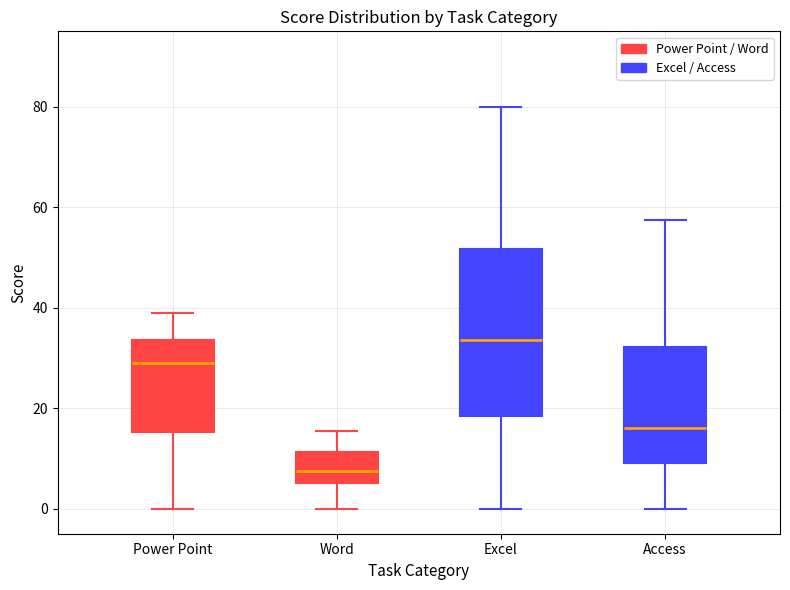

Reading left to right, read every box against the y-axis: the position of its median line, the range the box covers, and the ends of its whiskers. The values are not printed on the chart, so give them approximately, as read against the axis.

Power Point: median 30, box 16 to 34, whiskers 0 to 40
Word: median 8, box 6 to 12, whiskers 0 to 16
Excel: median 34, box 18 to 52, whiskers 0 to 80
Access: median 16, box 10 to 32, whiskers 0 to 58